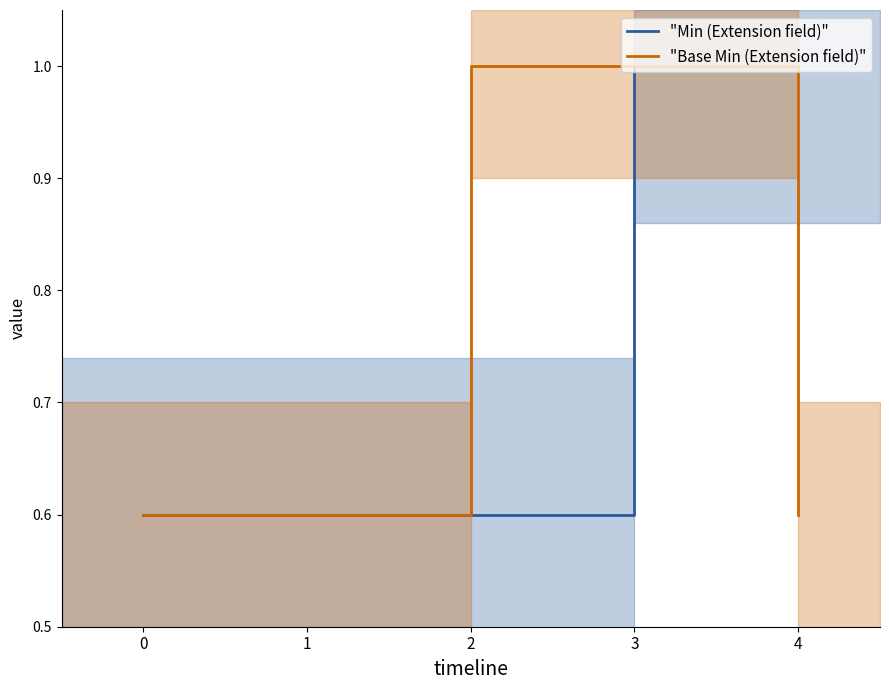

What is the difference between the "Min (Extension field)" values at 0 and 4?

0.4